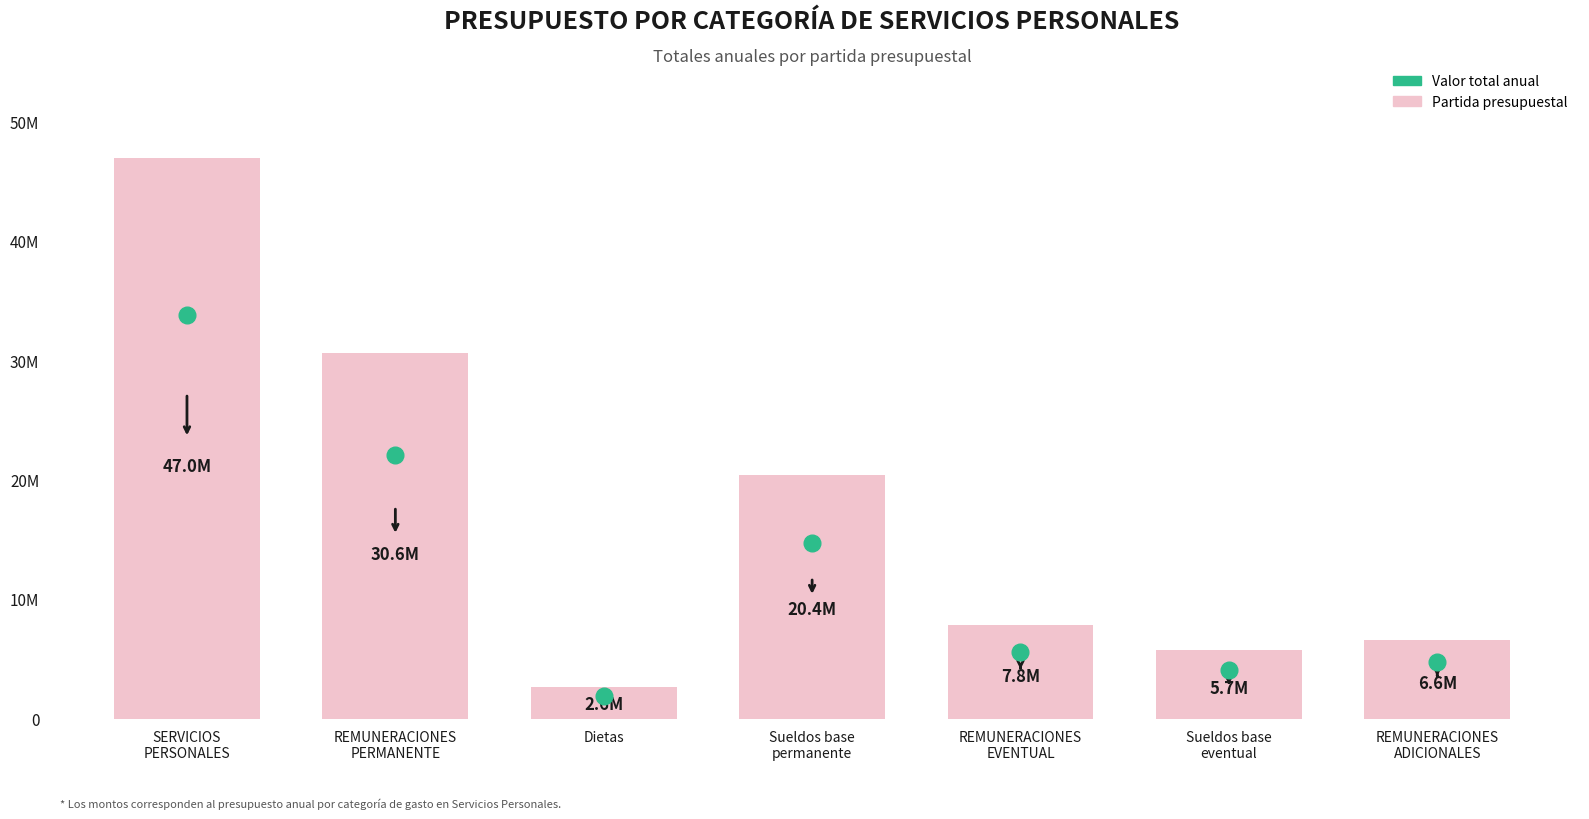

What is the difference between the values at Sueldos base
eventual and REMUNERACIONES
PERMANENTE?

24936256